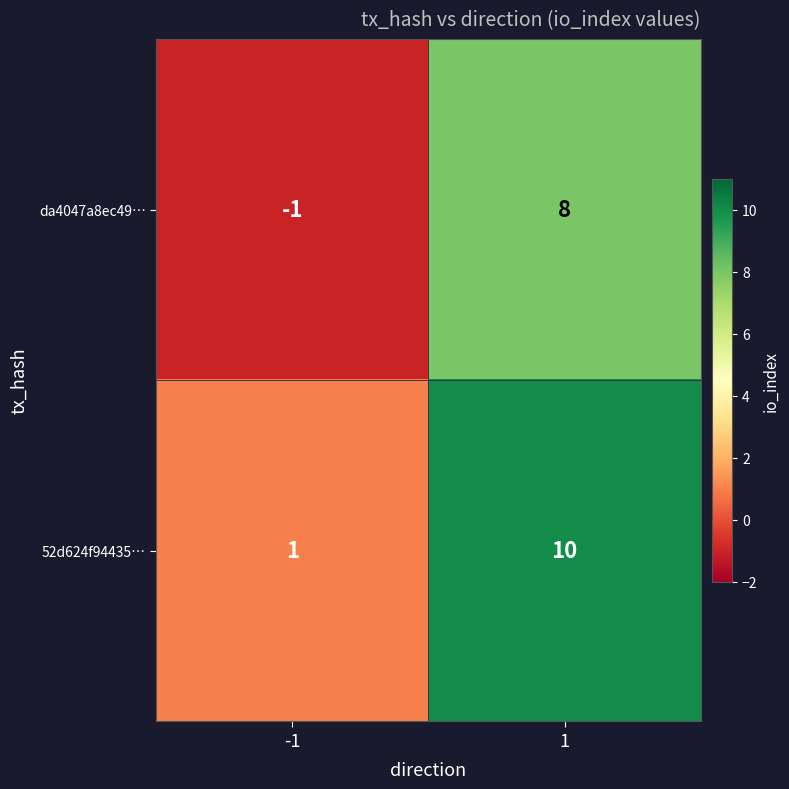

What is the maximum value shown in the chart?

10